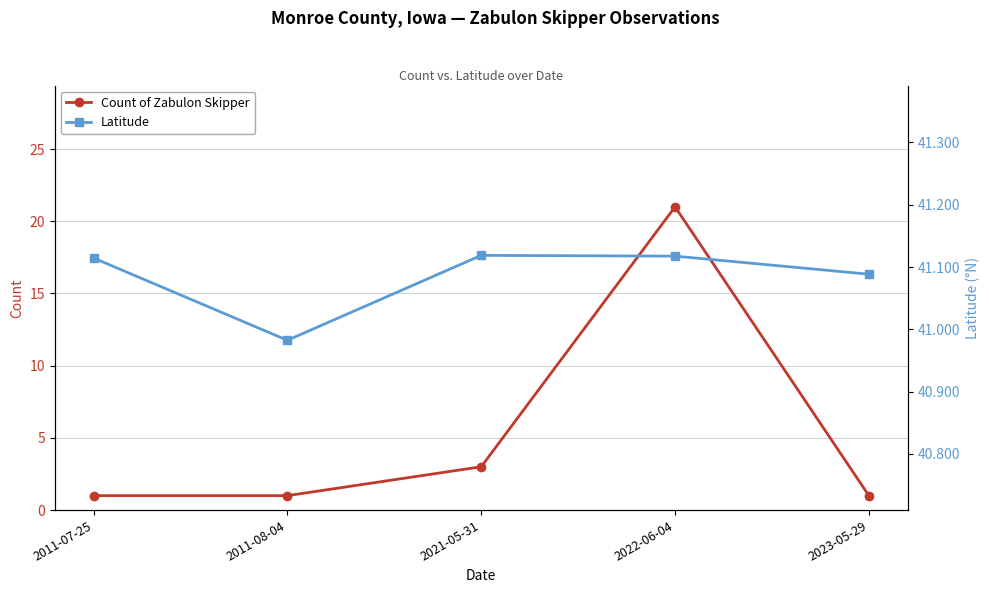

What is the spread (max minus min) of values at 2022-06-04?

20.1